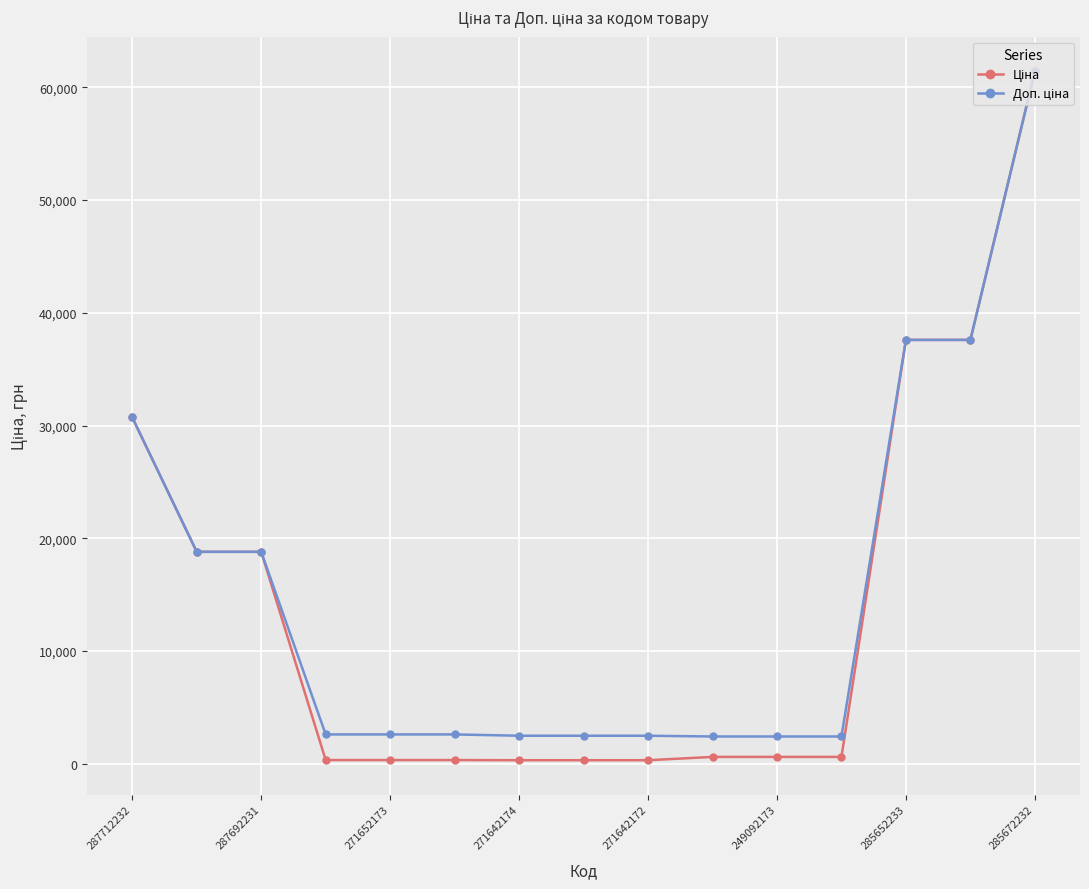

What is the greatest value displayed?

61434.3